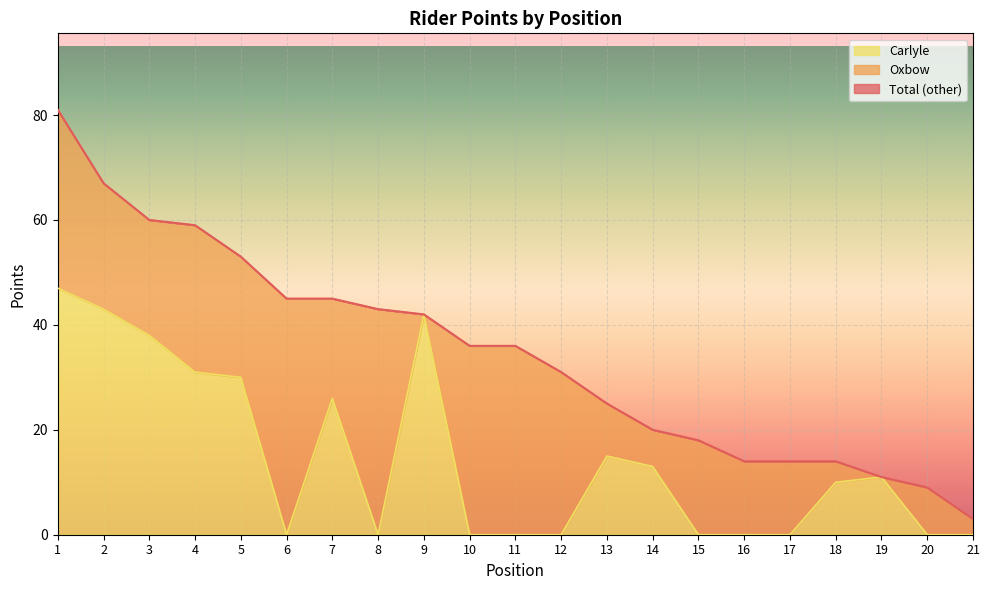

At which label does Carlyle reach its peak?

1